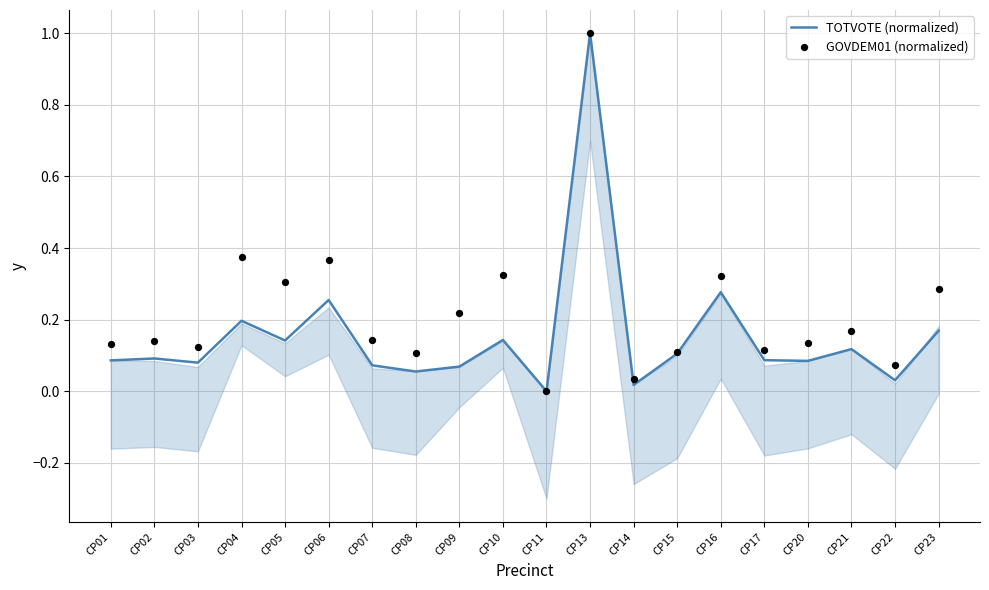

At which category is the sum across all series the highest?

CP13